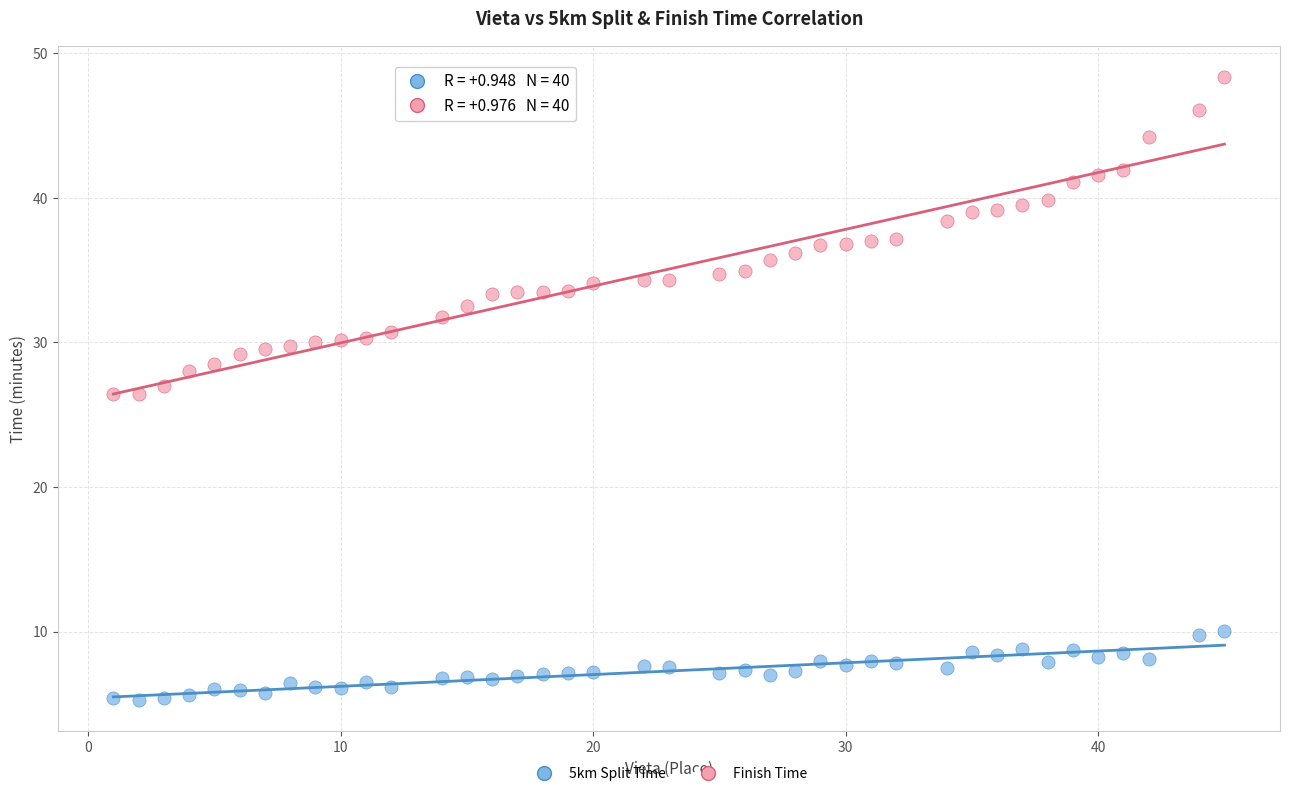

Across all data points, what is the range of X values (max minus min)?

44.0